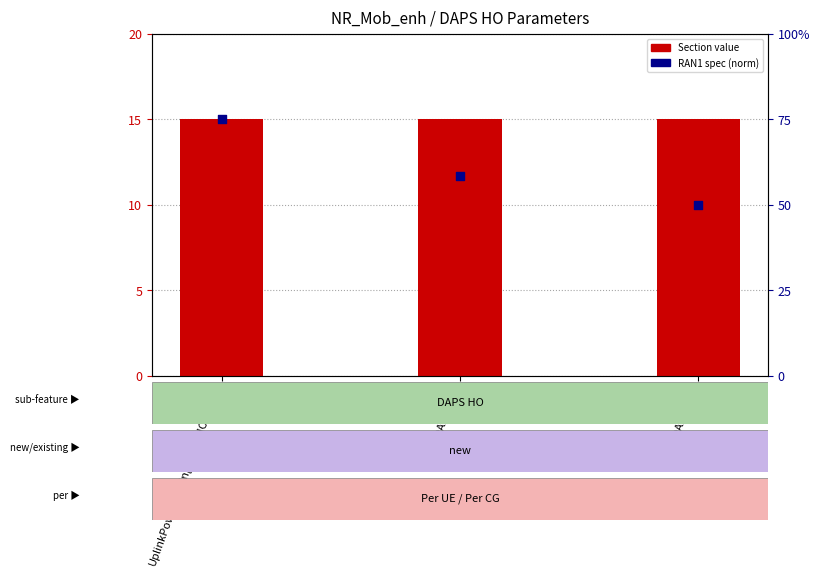

What is the total value across all series at UplinkPowerSharingDAPS-HO-mode?

15.4